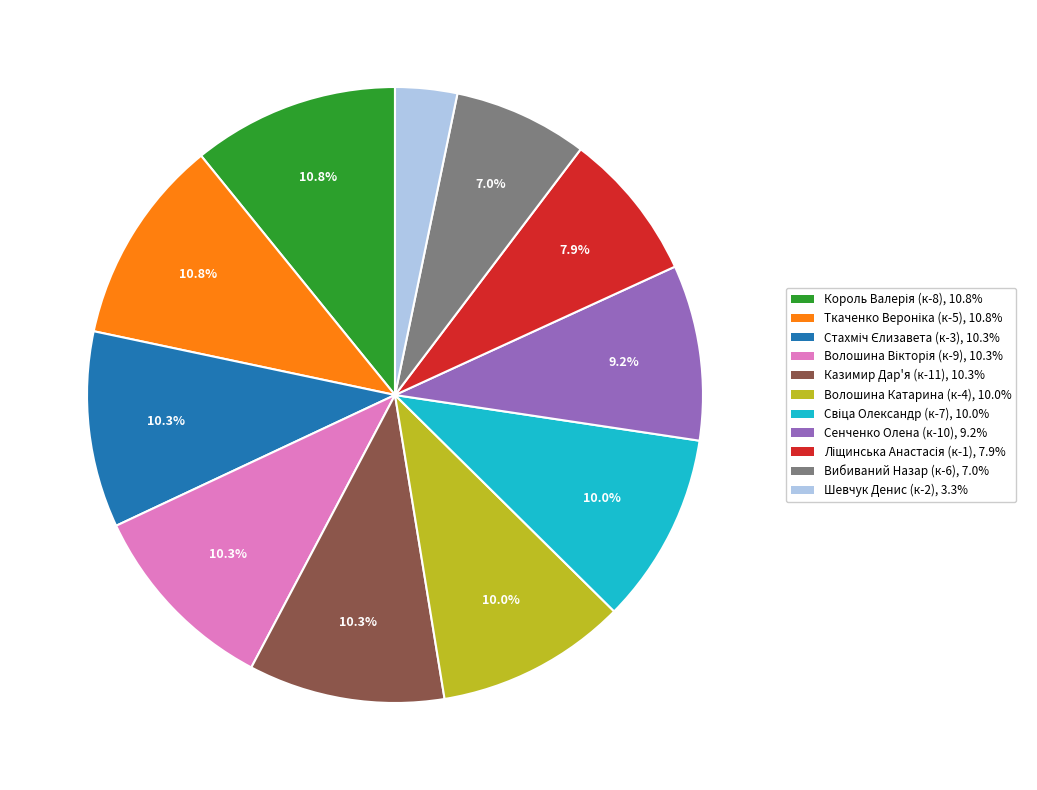

Do Сенченко Олена (к-10) and Вибиваний Назар (к-6) together represent more than half of the pie?

No